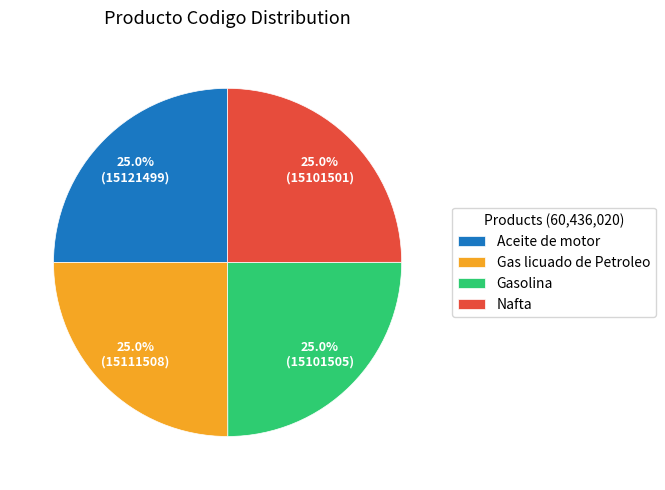

How much of the chart is everything except Nafta?

75.0%